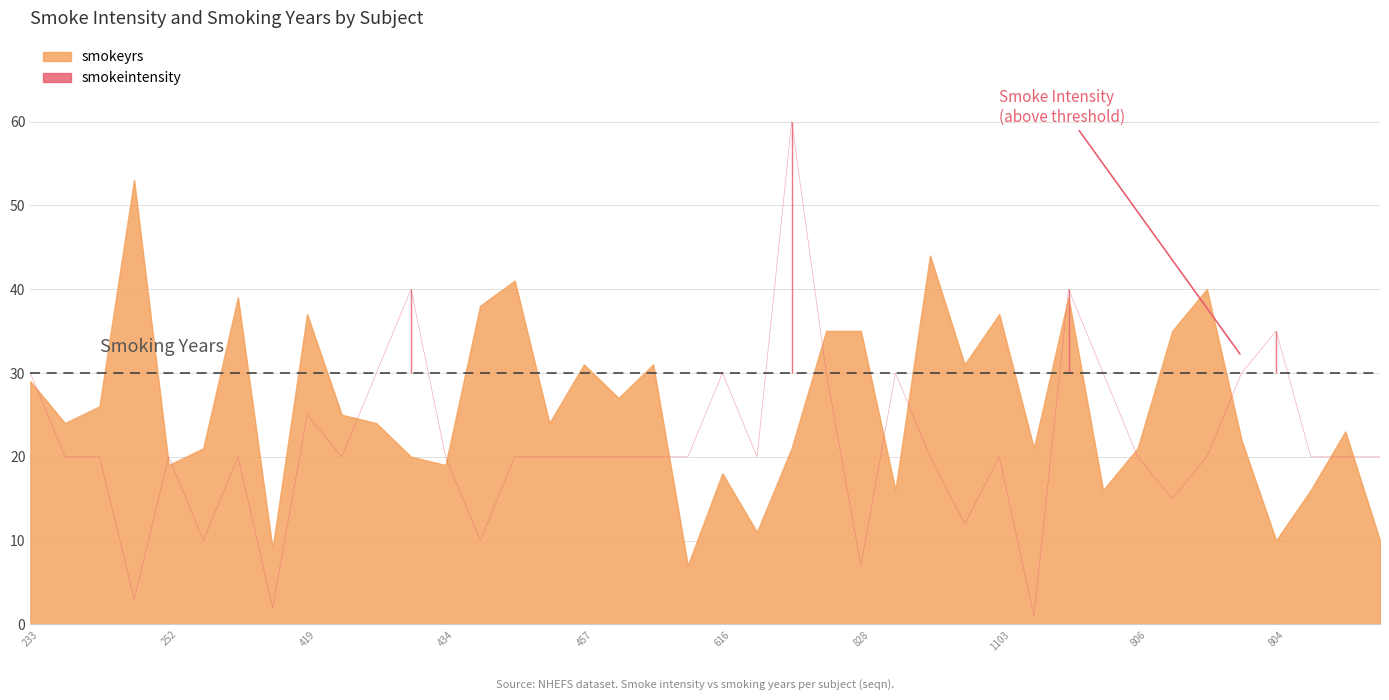

Rank the series by their maximum value, from highest to lowest.

smokeintensity, smokeyrs